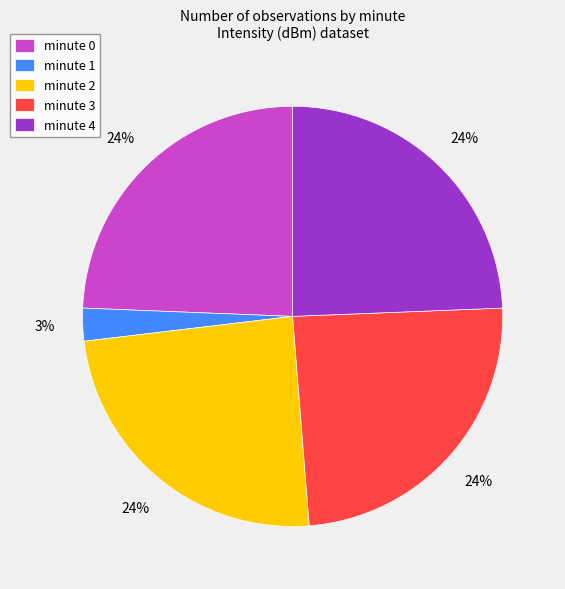

To the nearest percent, what is the average slice percentage?

20%